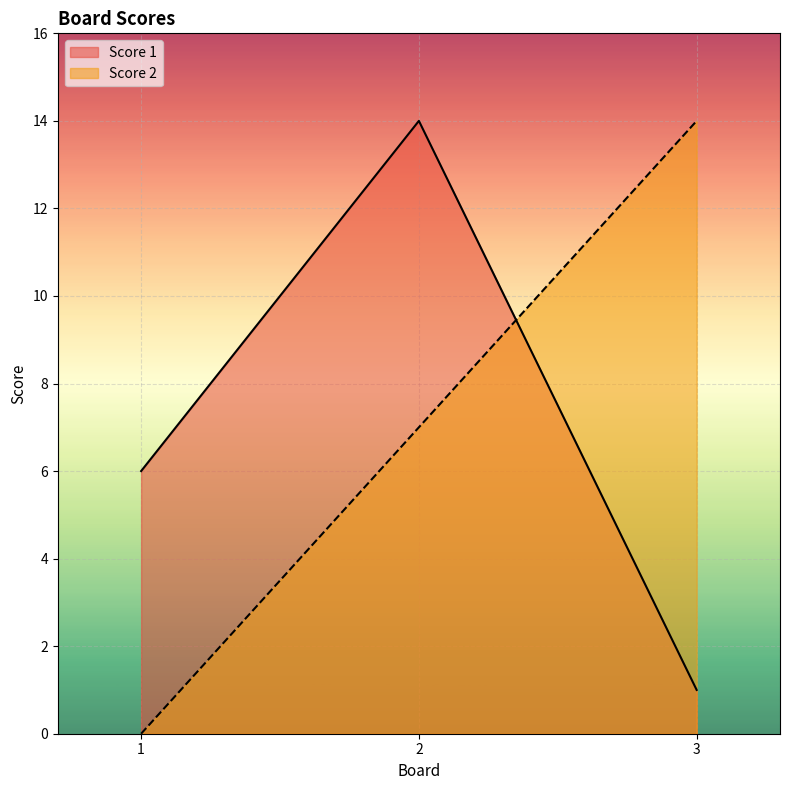

Is the value of Score 1 at 2 greater than the value of Score 2 at 3?

No